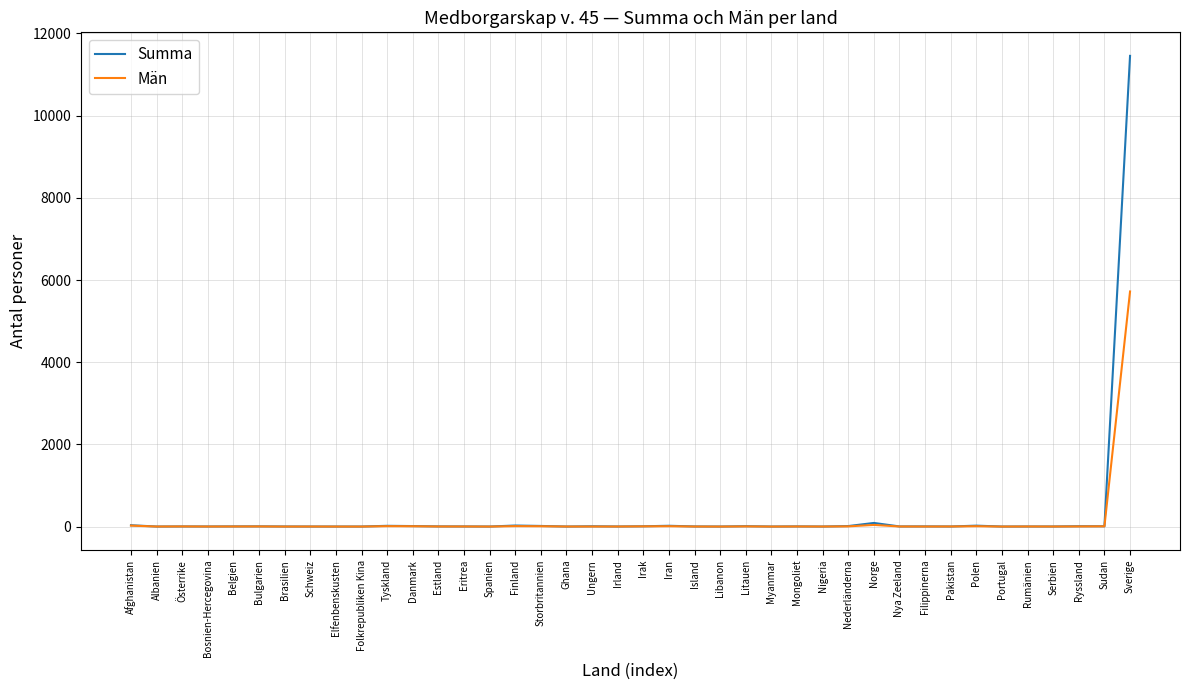

Which series has the largest range (max minus min)?

Summa